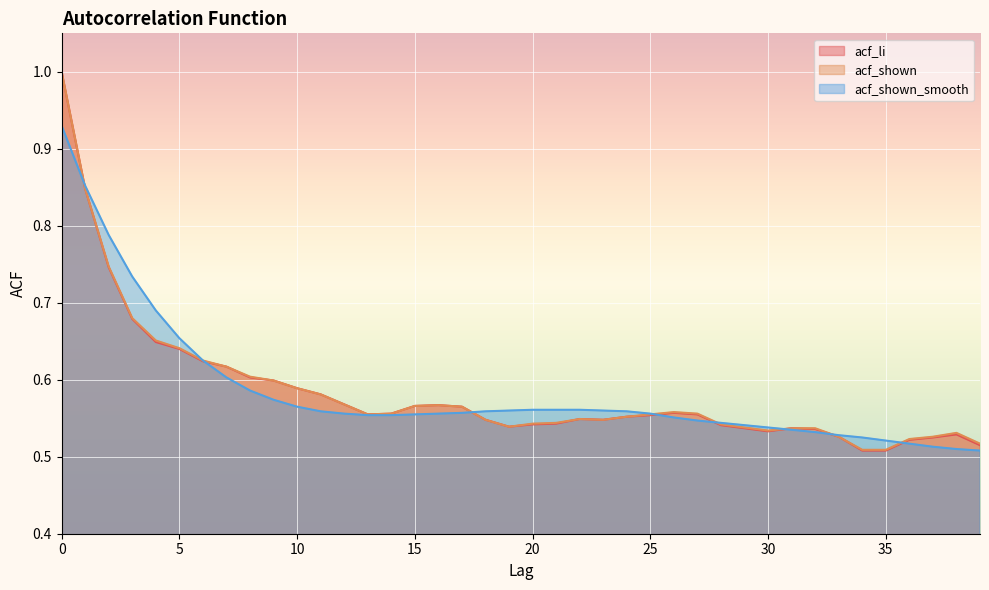

True or false: acf_shown_smooth and acf_shown intersect in this chart.

True